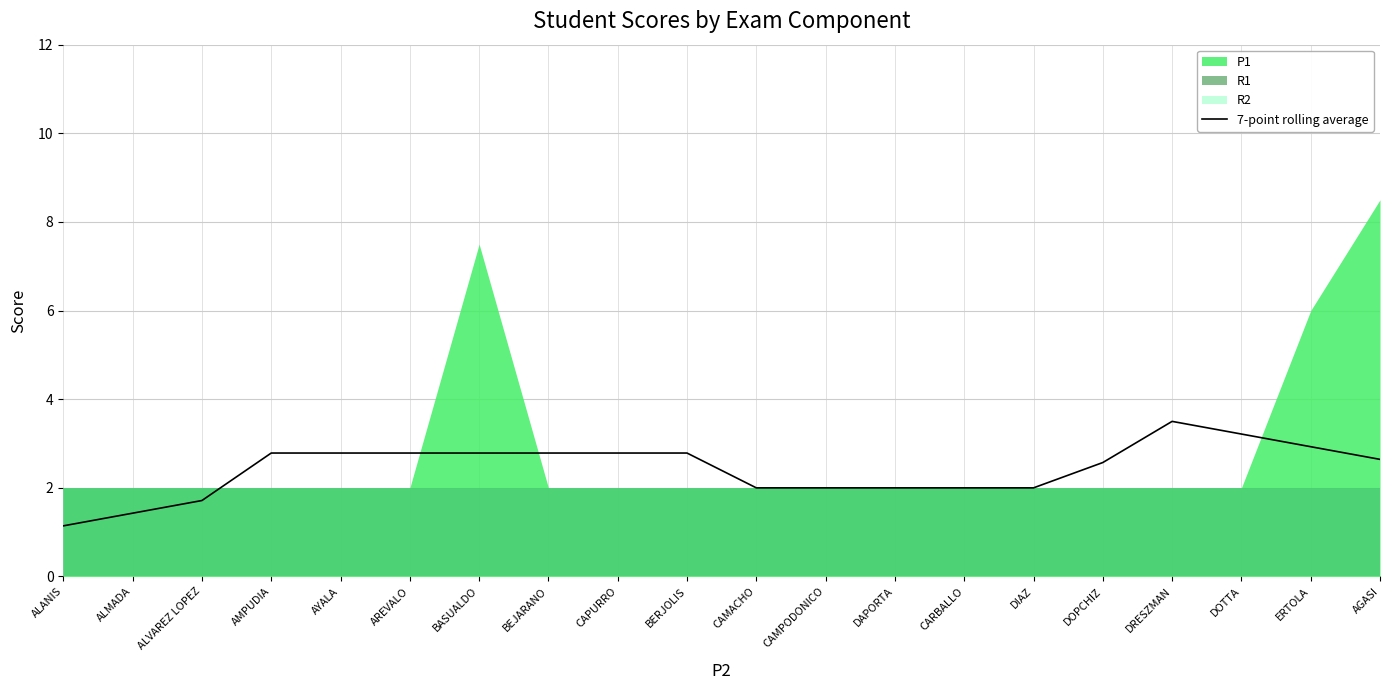

Reading left to right, what are all the values shown in this chart?

ALANIS=1.1	ALMADA=1.4	ALVAREZ LOPEZ=1.7	AMPUDIA=2.8	AYALA=2.8	AREVALO=2.8	BASUALDO=2.8	BEJARANO=2.8	CAPURRO=2.8	BERJOLIS=2.8	CAMACHO=2.0	CAMPODONICO=2.0	DAPORTA=2.0	CARBALLO=2.0	DIAZ=2.0	DOPCHIZ=2.6	DRESZMAN=3.5	DOTTA=3.2	ERTOLA=2.9	AGASI=2.6